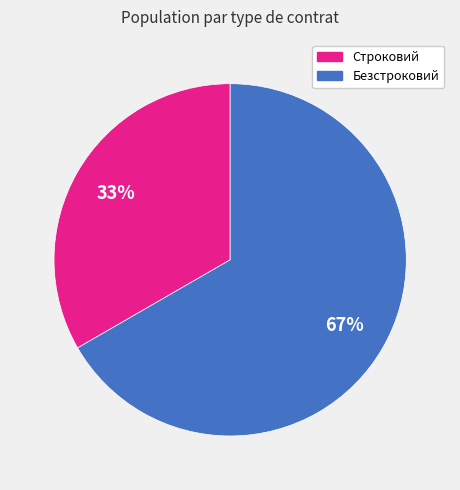

Combined, do Строковий and Безстроковий account for over 50%?

Yes